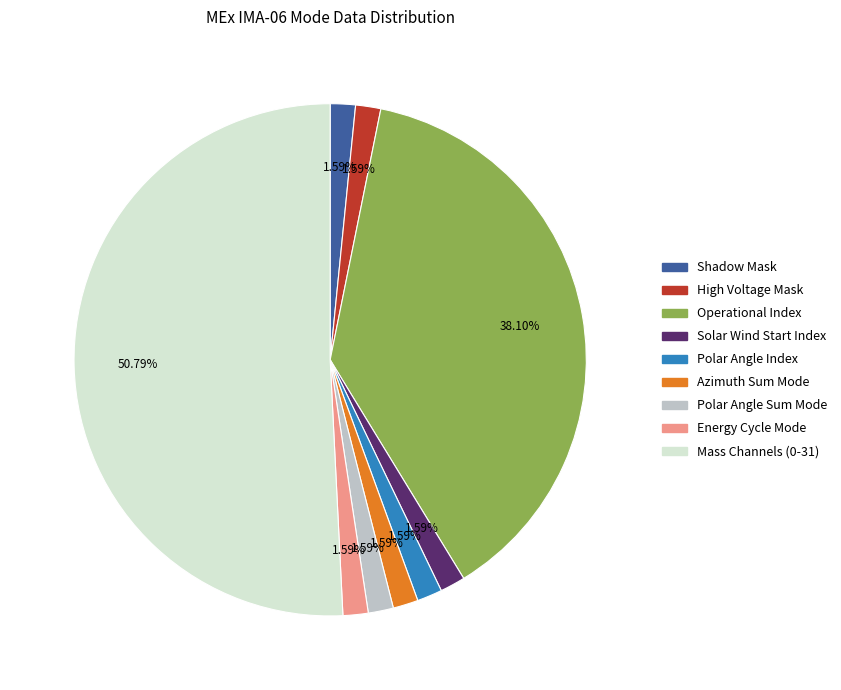

Which category accounts for the majority?

Mass Channels (0-31)